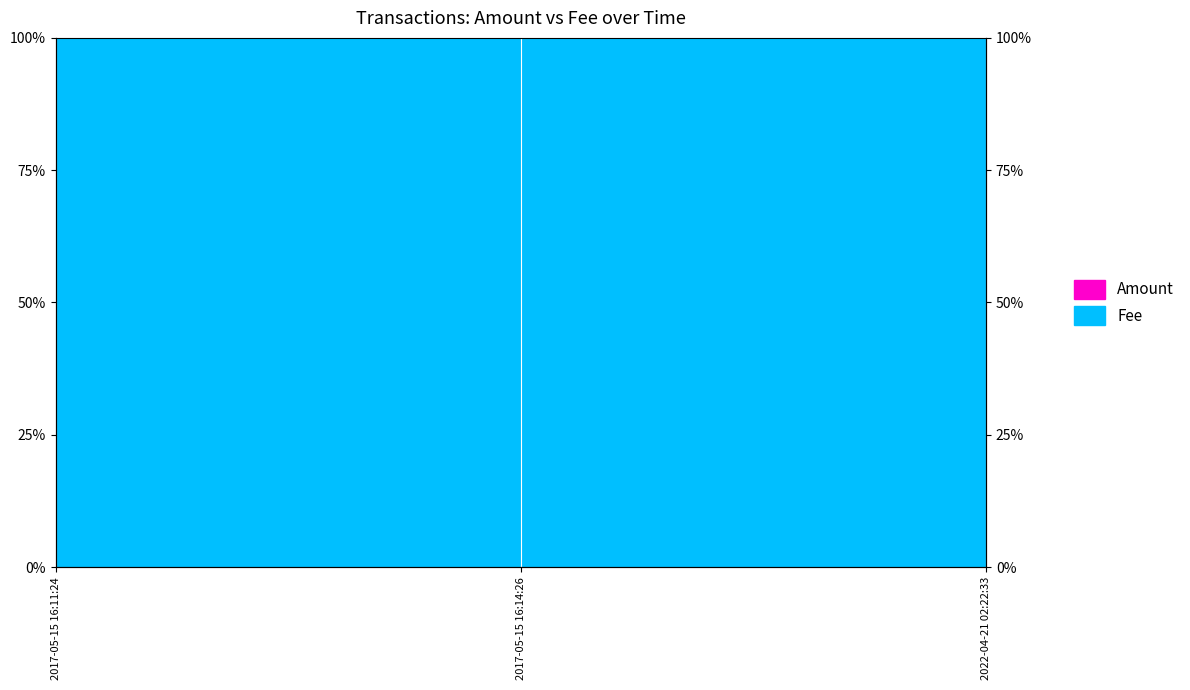

What is the maximum value shown in the chart?

50.0